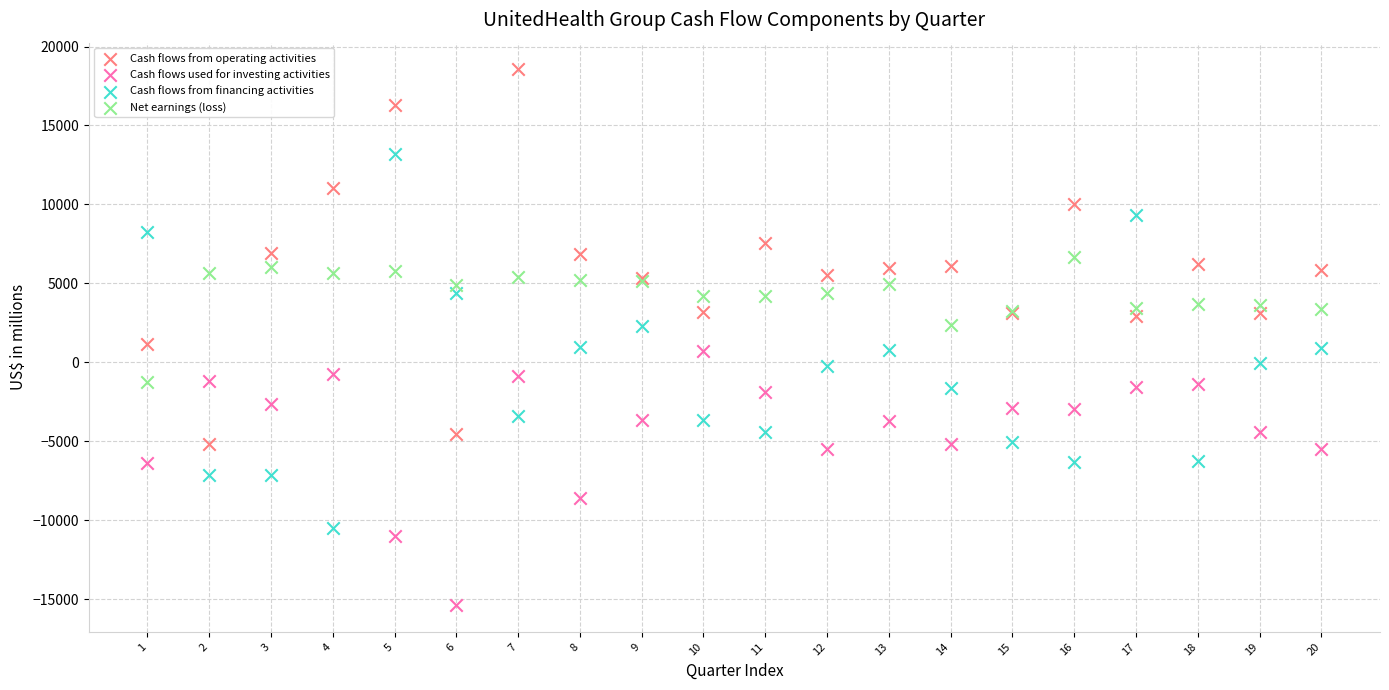

Which series reaches the minimum Y coordinate?

Cash flows used for investing activities